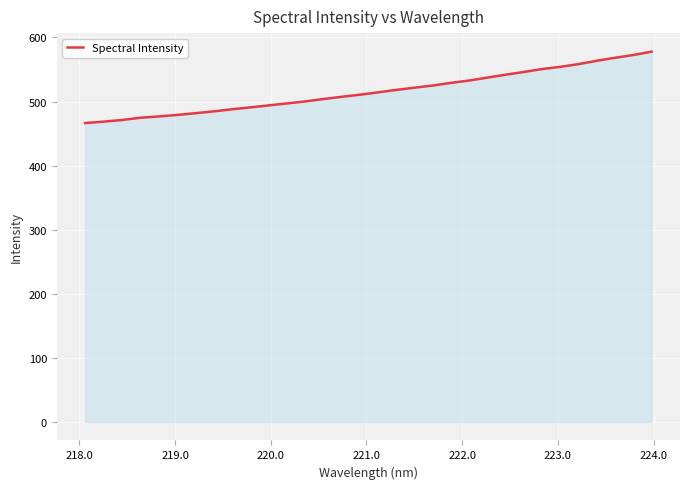

Count the number of categories in the chart.

32